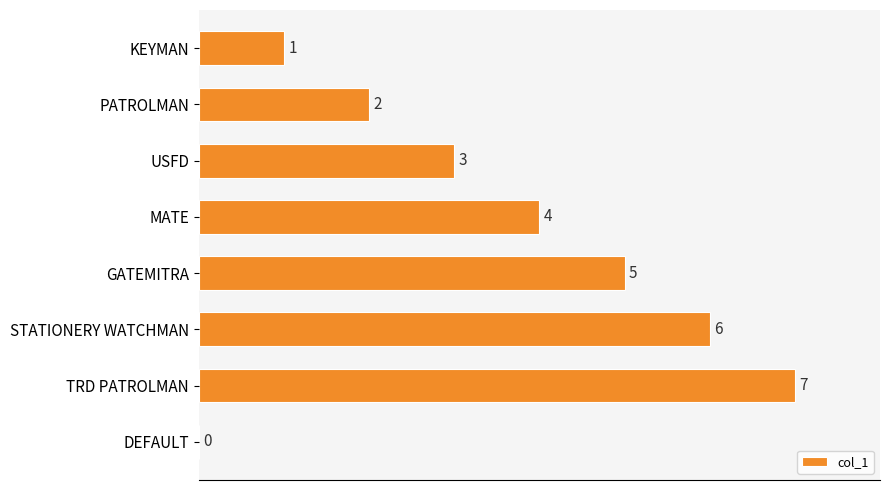

How many data points does each series have?

8